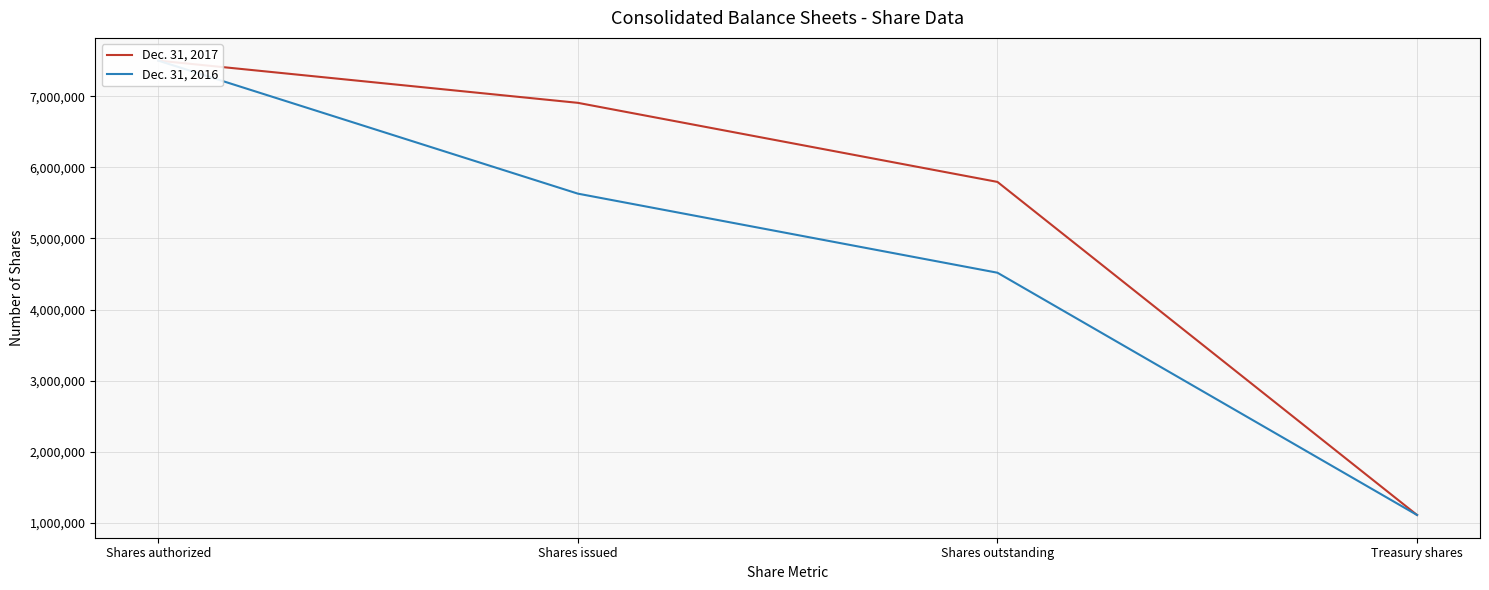

True or false: Dec. 31, 2016 and Dec. 31, 2017 cross at least once.

False